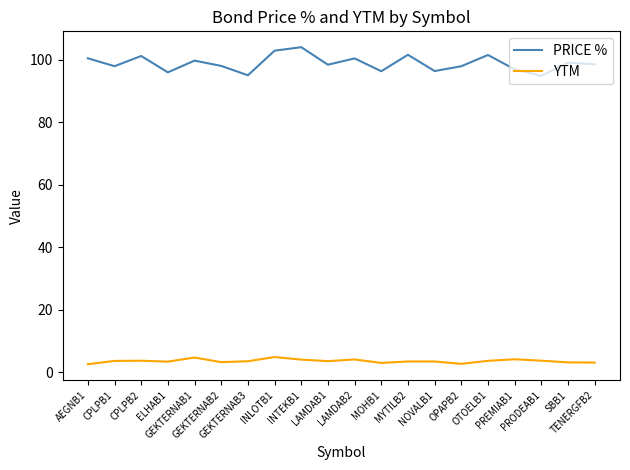

Rank the series by their maximum value, from lowest to highest.

YTM, PRICE %